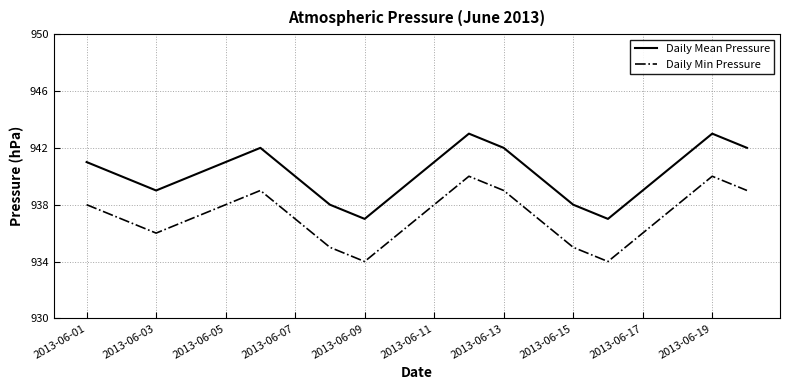

True or false: Daily Min Pressure and Daily Mean Pressure cross at least once.

False